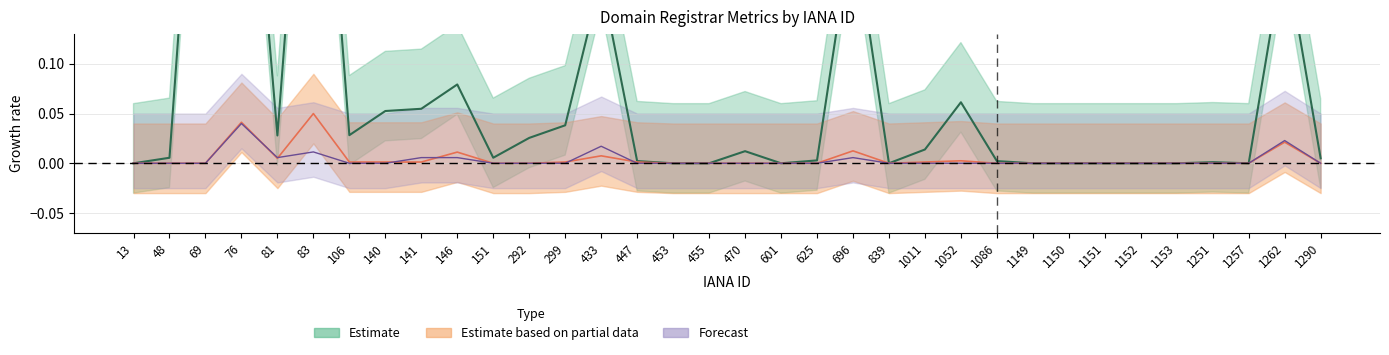

Is this an area chart (filled region under the line)?

No